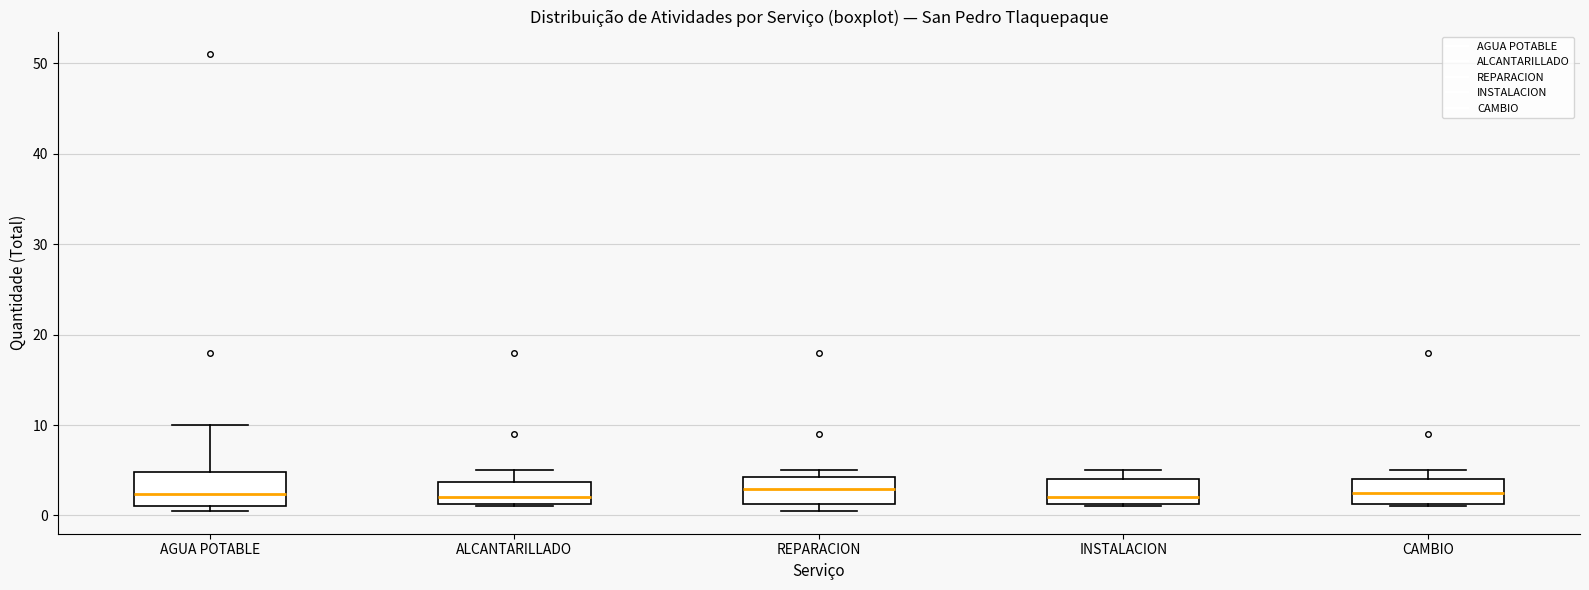

Reading left to right, transcribe this box plot: for each box, give where its median line is, the range the box spans, and where its two whiskers end, as read against the y-axis. The values are not printed on the chart, so give them approximately, as read against the axis.

AGUA POTABLE: median 2, box 1 to 5, whiskers 1 (just below the box's lower edge) to 10
ALCANTARILLADO: median 2, box 1 to 4, whiskers 1 to 5
REPARACION: median 3, box 1 to 4, whiskers 1 (just below the box's lower edge) to 5
INSTALACION: median 2, box 1 to 4, whiskers 1 to 5
CAMBIO: median 3, box 1 to 4, whiskers 1 to 5